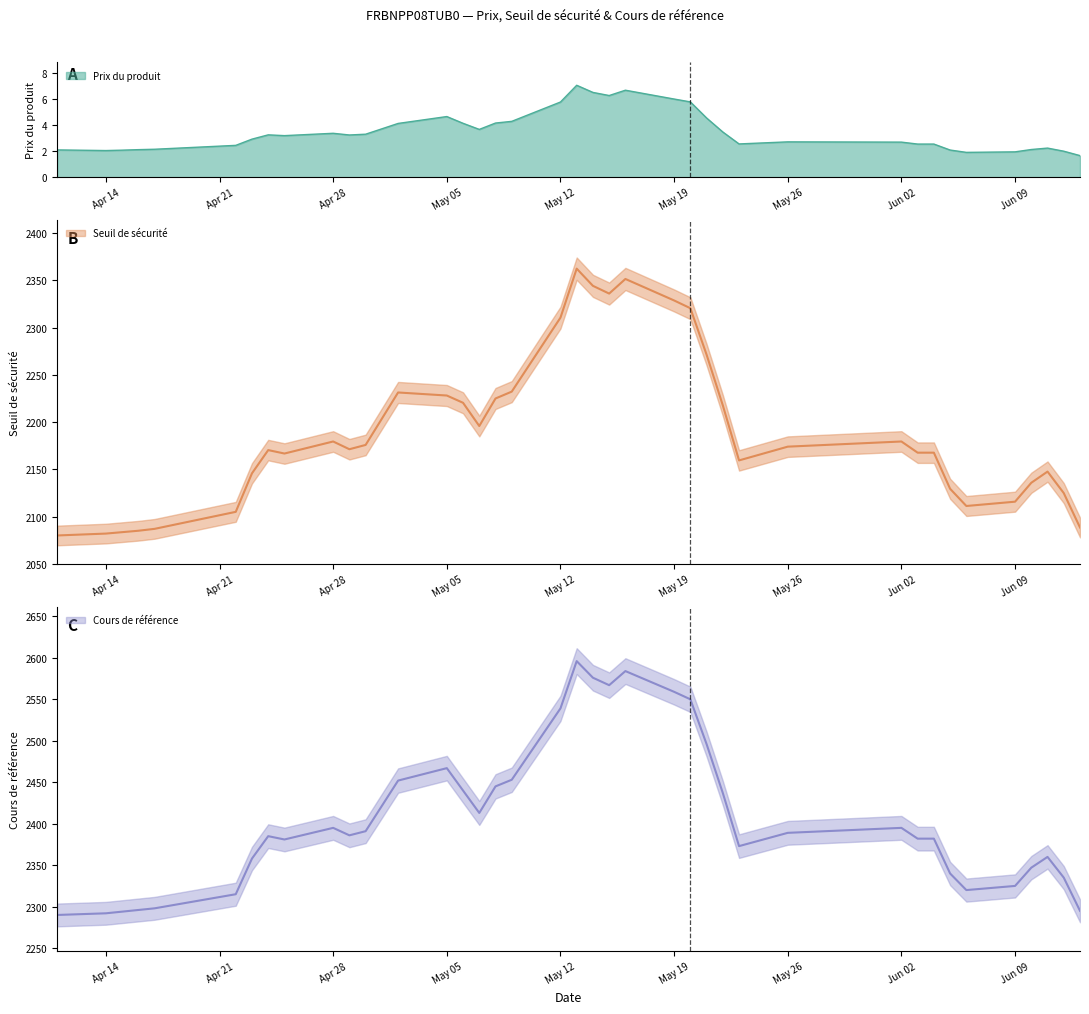

Where is the first local maximum for Cours de référence?

2025-04-24